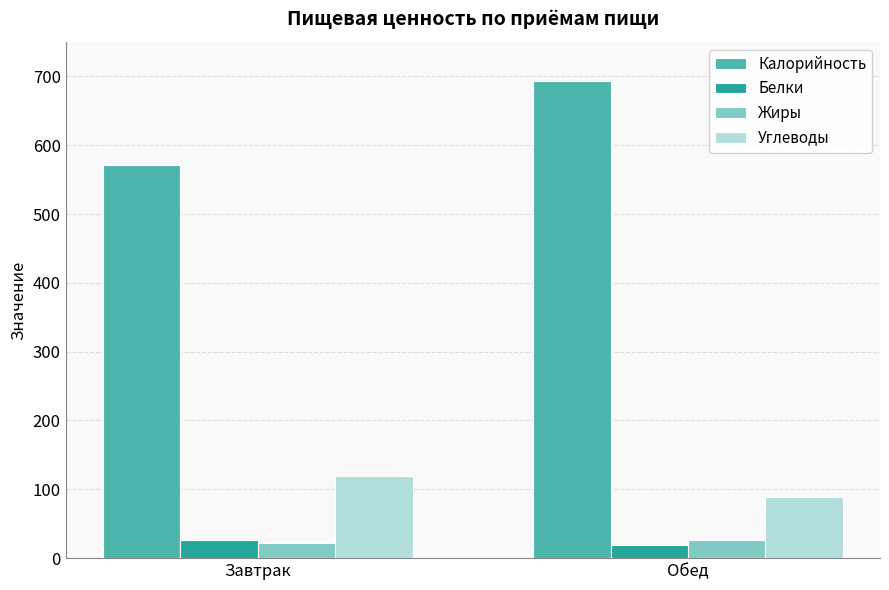

Reading left to right, extract all data points from this chart.

Калорийность: 571	694
Белки: 27	19
Жиры: 22	27
Углеводы: 120	89